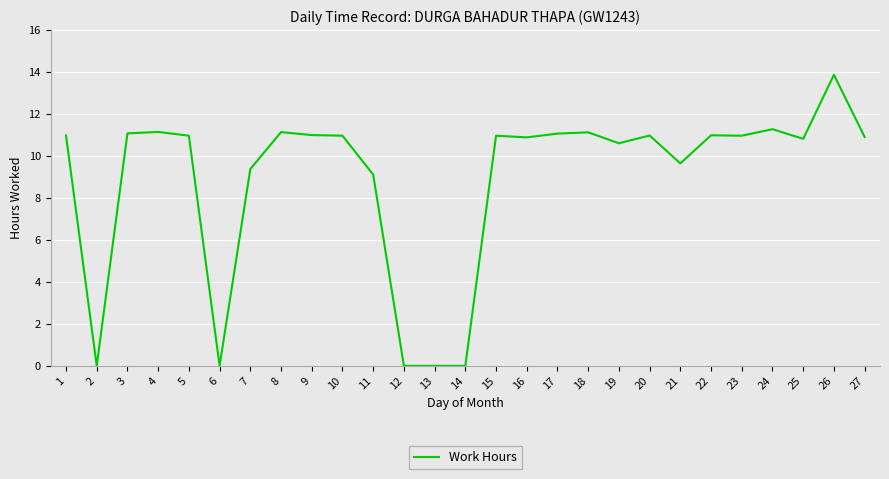

What is the change in value from 20 to 26?

+2.9